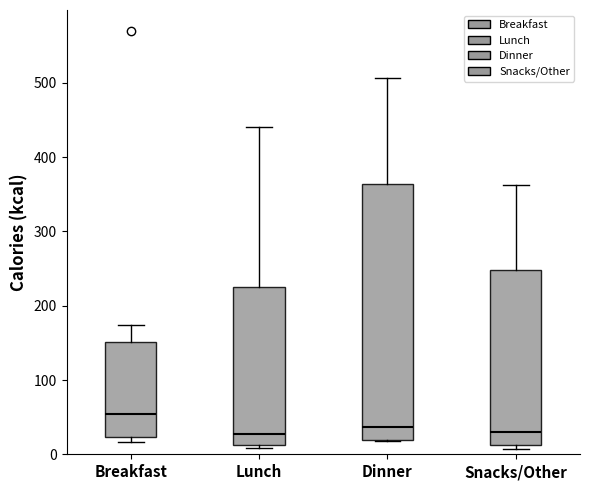

Where is the upper edge of the box for Dinner on the y-axis? The values are not printed on the chart, so give them approximately, as read against the axis.

360